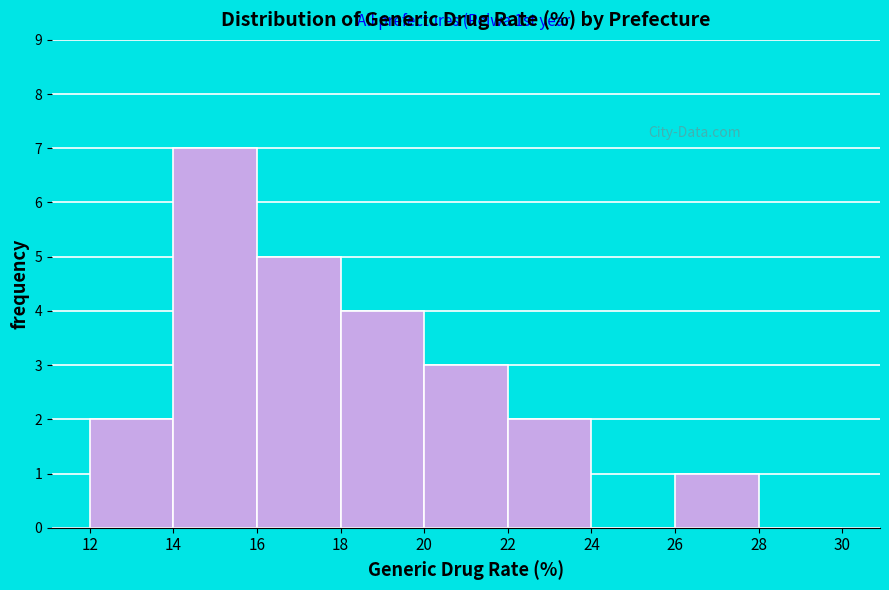

Which range on the x-axis has the tallest bar?

14 to 16